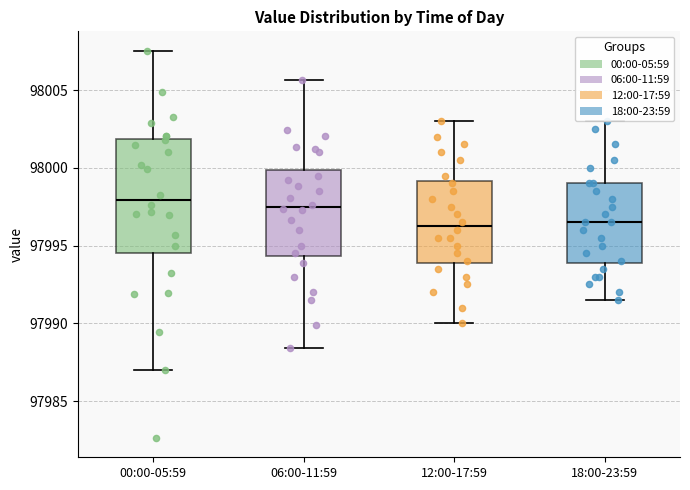

Reading left to right, read every box against the y-axis: the position of its median line, the range the box covers, and the ends of its whiskers. The values are not printed on the chart, so give them approximately, as read against the axis.

00:00-05:59: median 97998.0, box 97994.5 to 98002.0, whiskers 97987.0 to 98007.5
06:00-11:59: median 97997.5, box 97994.5 to 98000.0, whiskers 97988.5 to 98005.5
12:00-17:59: median 97996.5, box 97994.0 to 97999.0, whiskers 97990.0 to 98003.0
18:00-23:59: median 97996.5, box 97994.0 to 97999.0, whiskers 97991.5 to 98003.0